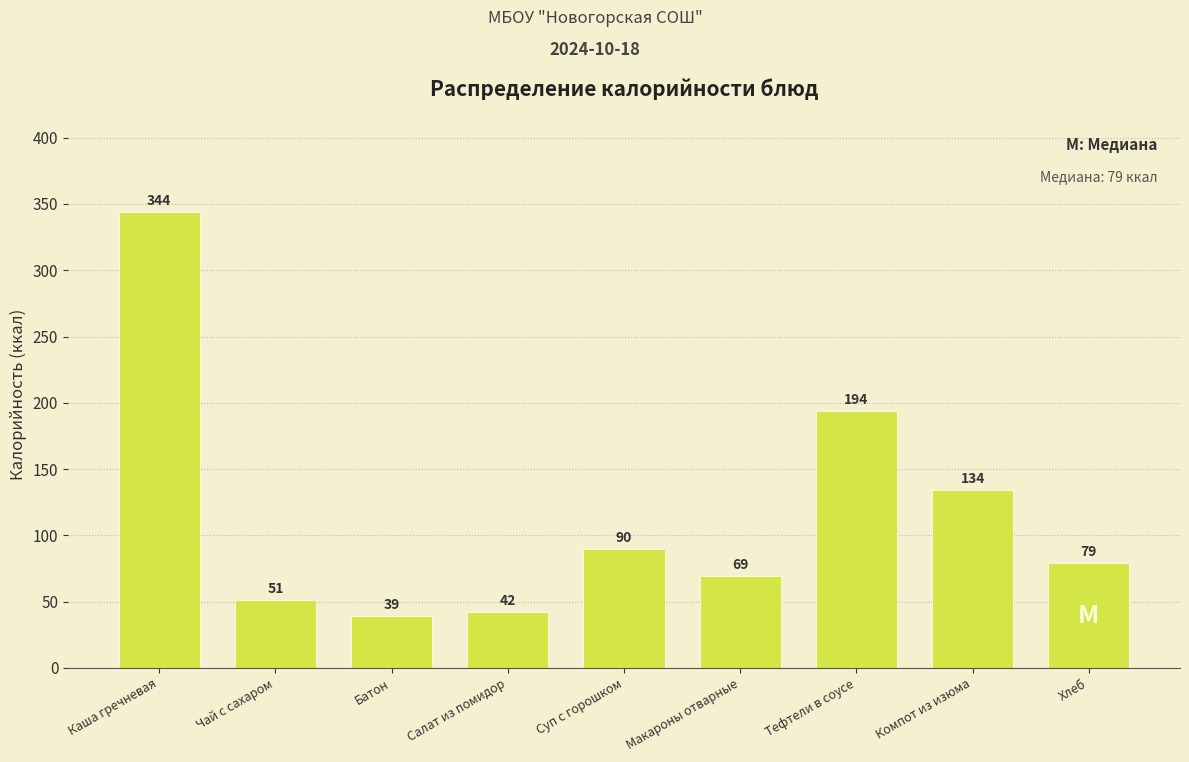

Reading right to left, extract all data points from this chart.

Хлеб=79	Компот из изюма=134	Тефтели в соусе=194	Макароны отварные=69	Суп с горошком=90	Салат из помидор=42	Батон=39	Чай с сахаром=51	Каша гречневая=344